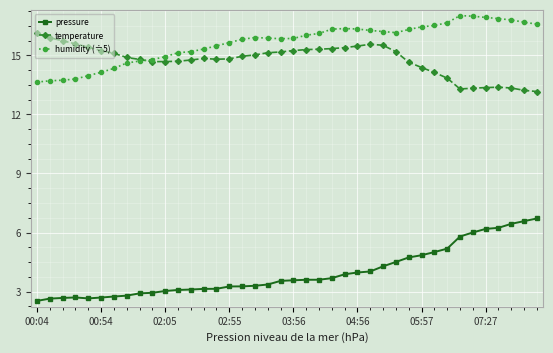

How many data points in temperature are above 14?

32